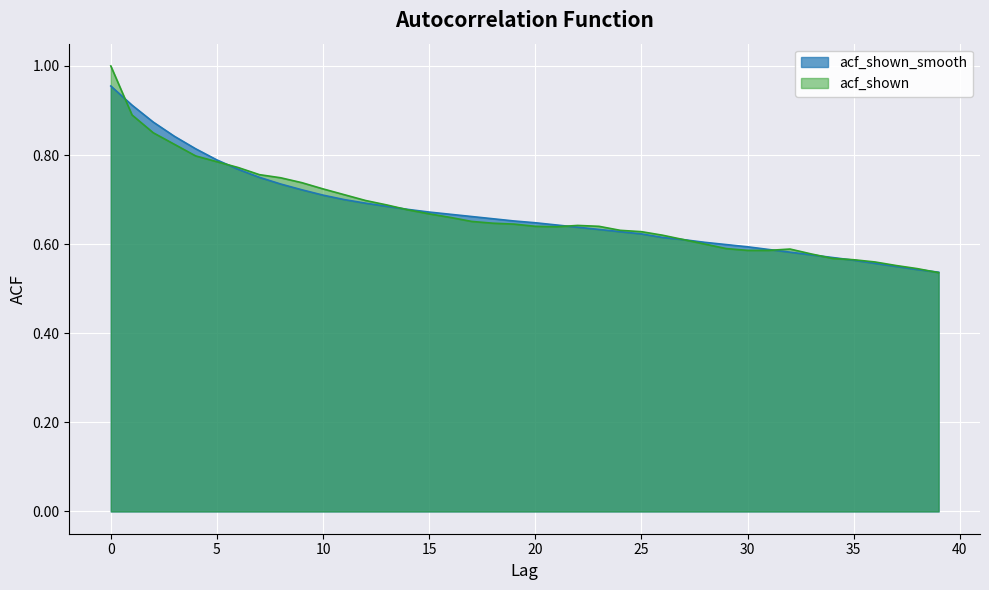

Reading right to left, list all the values displayed in this chart.

acf_shown_smooth: 0.5	0.5	0.6	0.6	0.6	0.6	0.6	0.6	0.6	0.6	0.6	0.6	0.6	0.6	0.6	0.6	0.6	0.6	0.6	0.6	0.7	0.7	0.7	0.7	0.7	0.7	0.7	0.7	0.7	0.7	0.7	0.7	0.8	0.8	0.8	0.8	0.8	0.9	0.9	1.0
acf_shown: 0.5	0.5	0.6	0.6	0.6	0.6	0.6	0.6	0.6	0.6	0.6	0.6	0.6	0.6	0.6	0.6	0.6	0.6	0.6	0.6	0.6	0.6	0.7	0.7	0.7	0.7	0.7	0.7	0.7	0.7	0.7	0.7	0.8	0.8	0.8	0.8	0.8	0.8	0.9	1.0